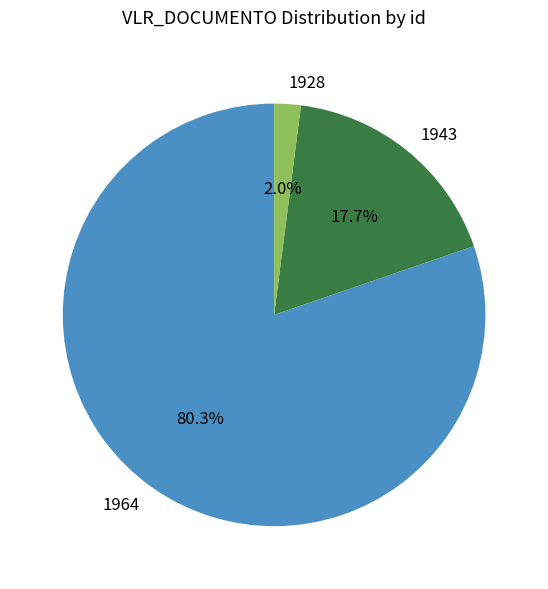

Count the number of slices in the pie.

3